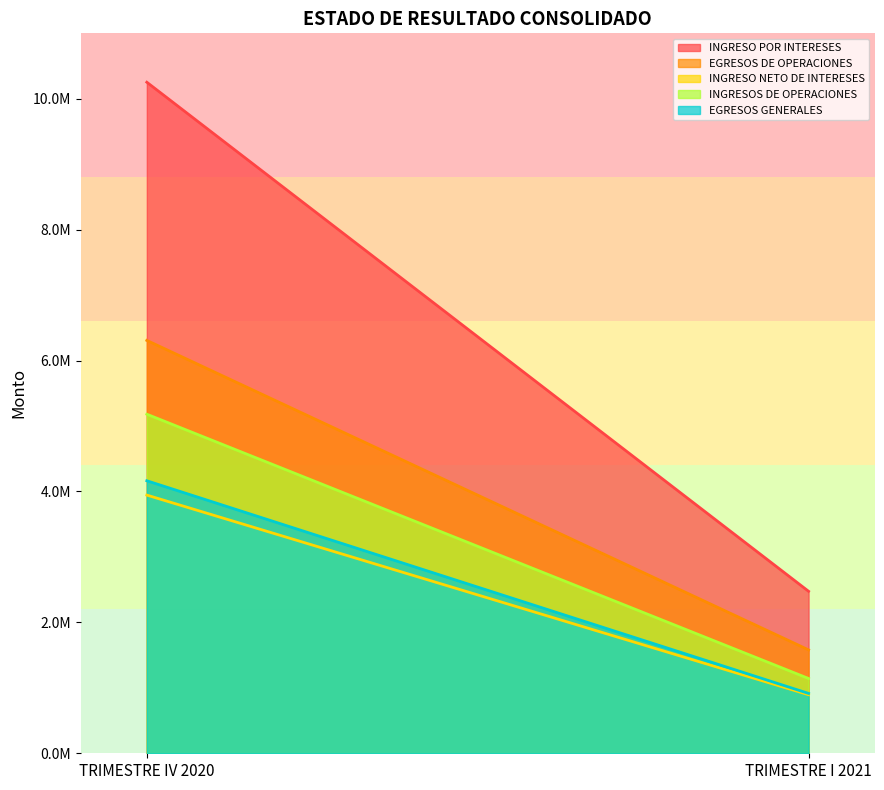

What is the label of the 2nd point from the left?

TRIMESTRE I 2021